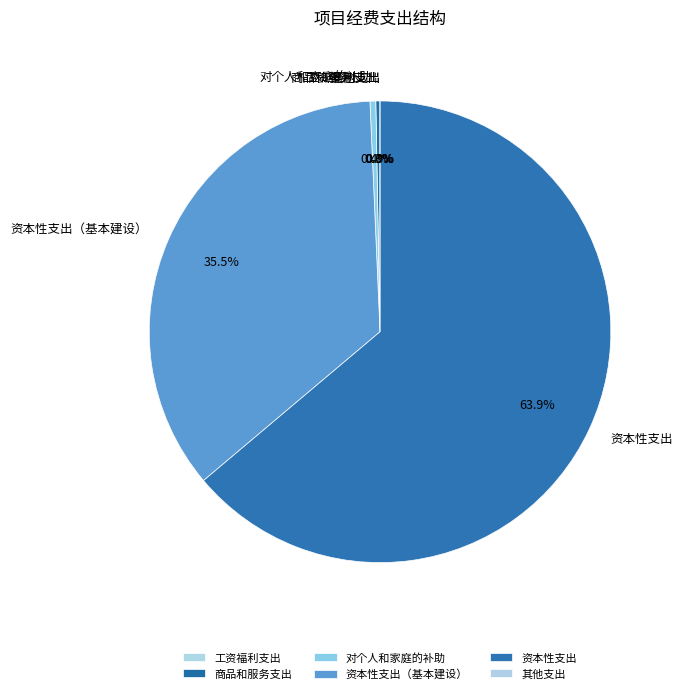

What is the ratio of the value at 资本性支出 to the value at 对个人和家庭的补助?

158.1